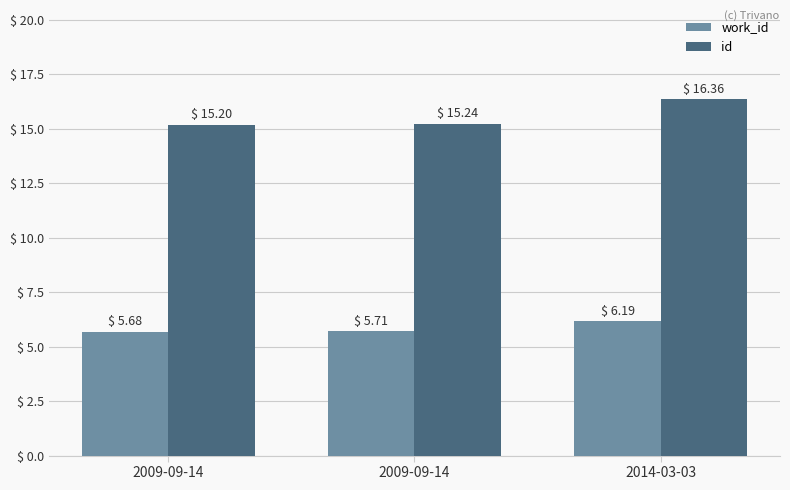

Reading right to left, extract all data points from this chart.

work_id: 2014-03-03=6.2	2009-09-14=5.7	2009-09-14=5.7
id: 2014-03-03=16.4	2009-09-14=15.2	2009-09-14=15.2